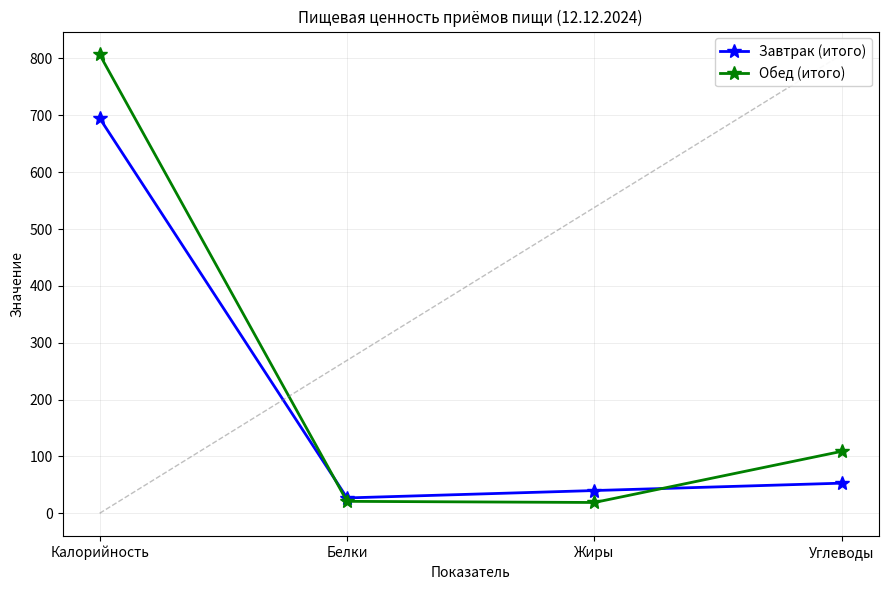

Where is Завтрак (итого) nearest to the value 361?

Углеводы